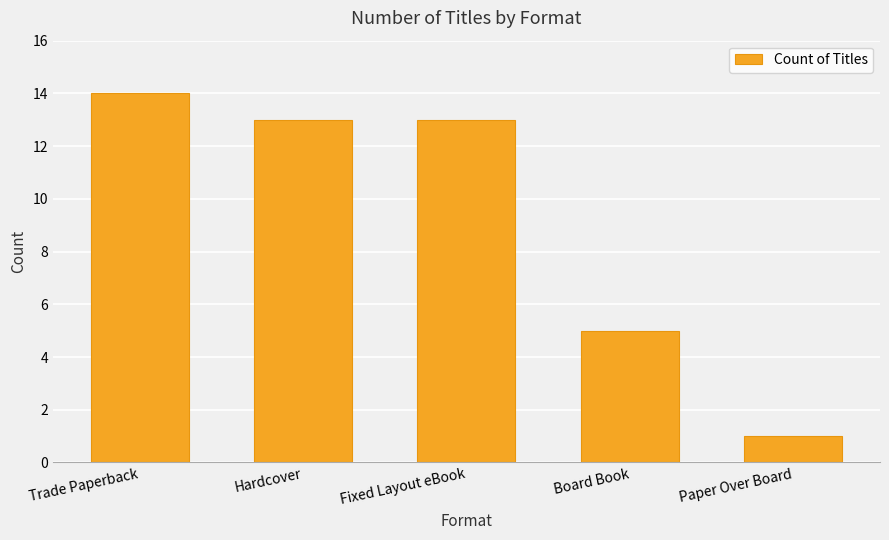

How many bars are there in total?

5